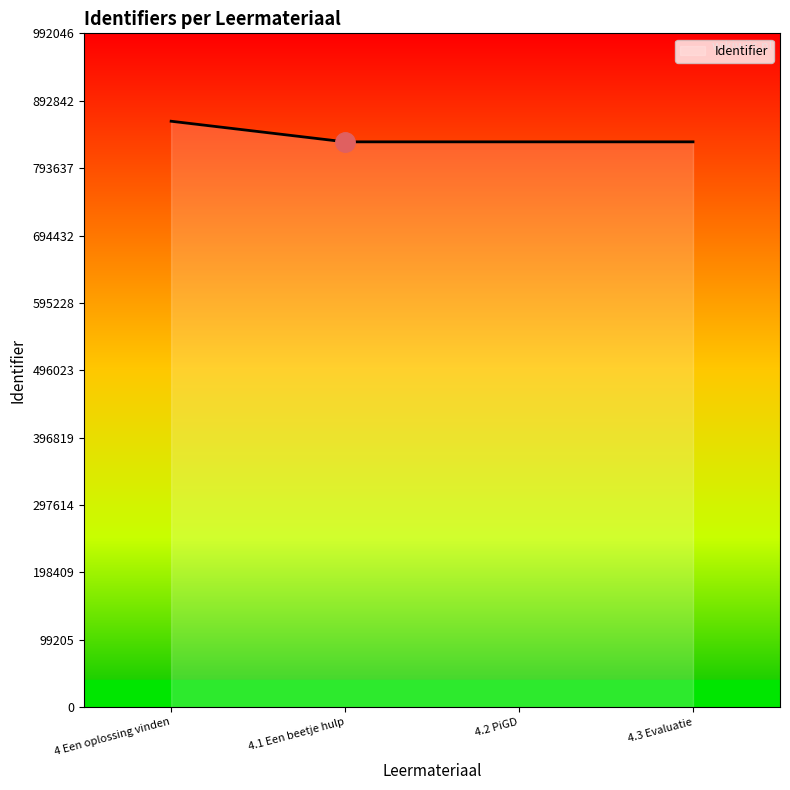

What is the difference between the maximum and minimum values?

30344